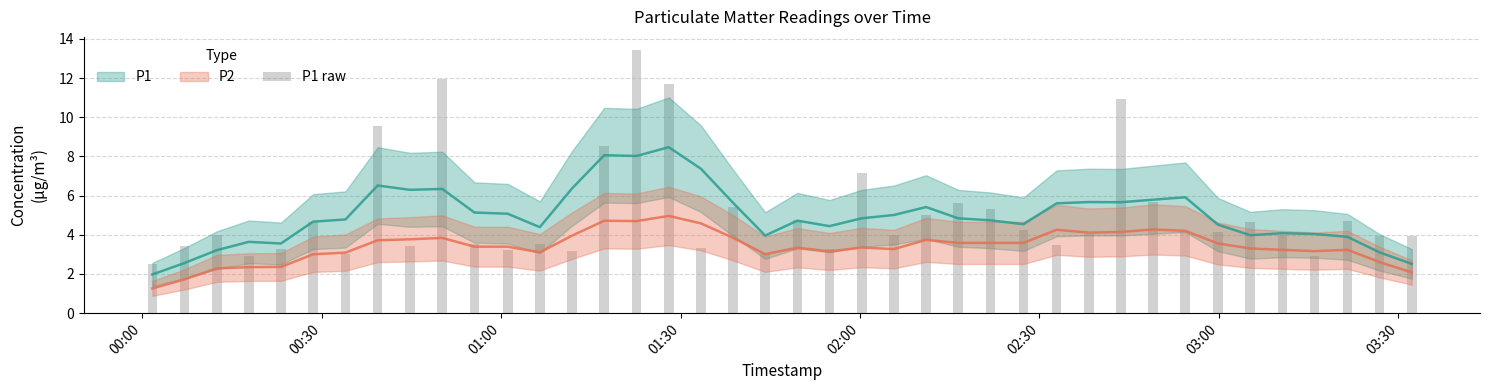

The chart shows a value of 2.1 at 00:30. True or false?

False